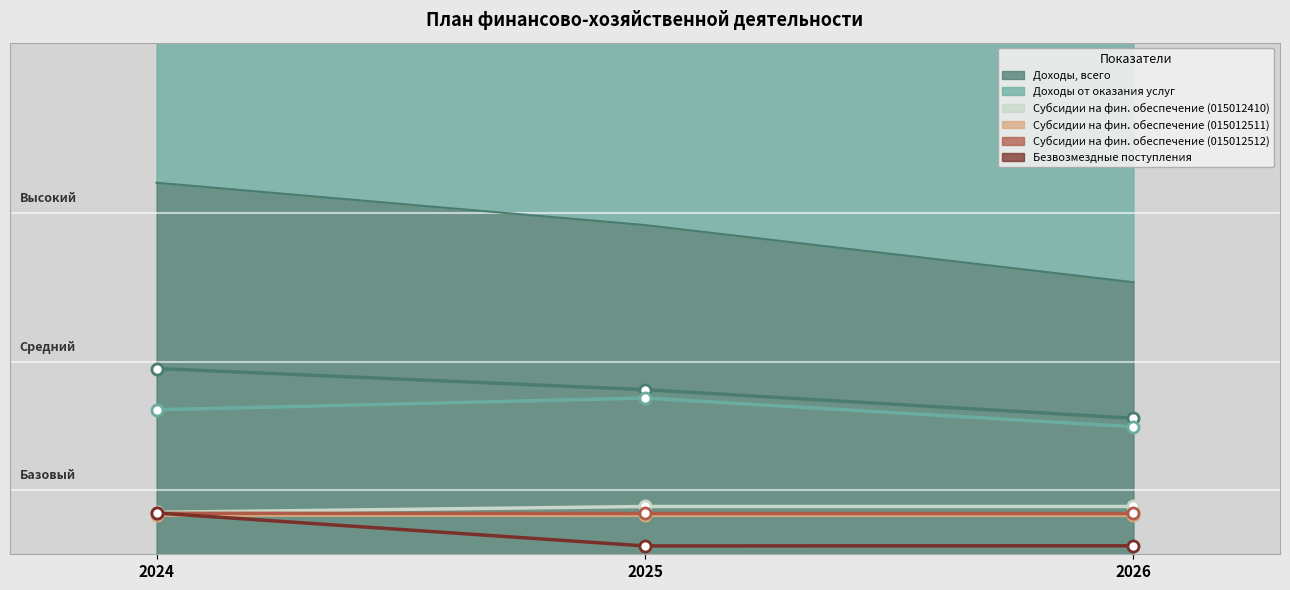

Which category has the highest value across all series?

2024